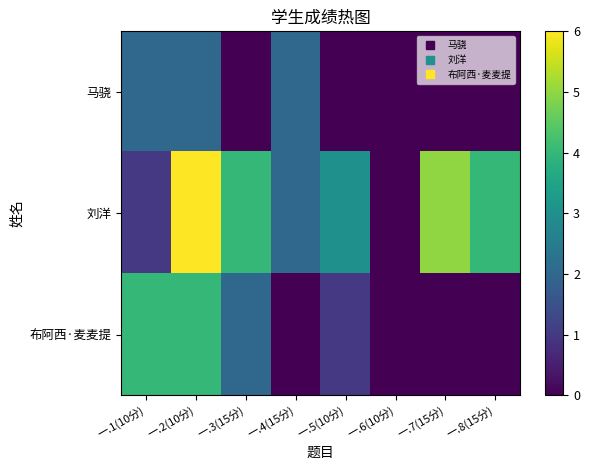

What is the spread (max minus min) of values at 一.2(10分)?

4